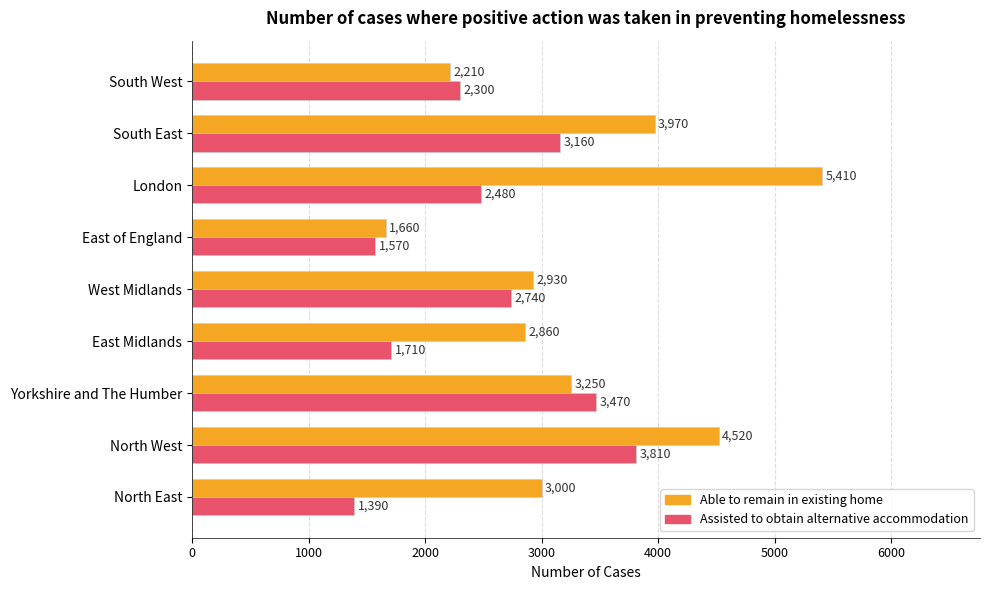

What is the difference between the maximum and second lowest values in the Assisted to obtain alternative accommodation series?

2240